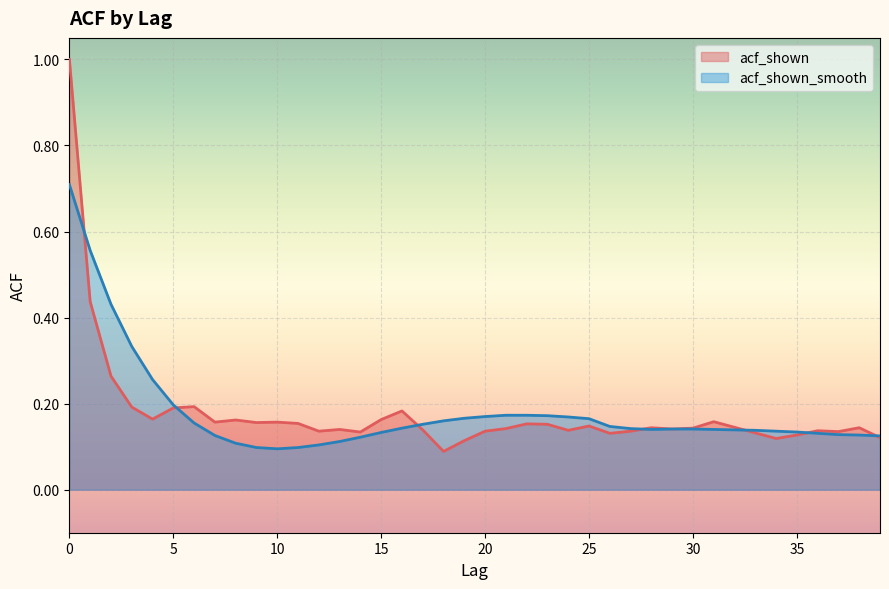

What are all the series names shown in the legend?

acf_shown, acf_shown_smooth